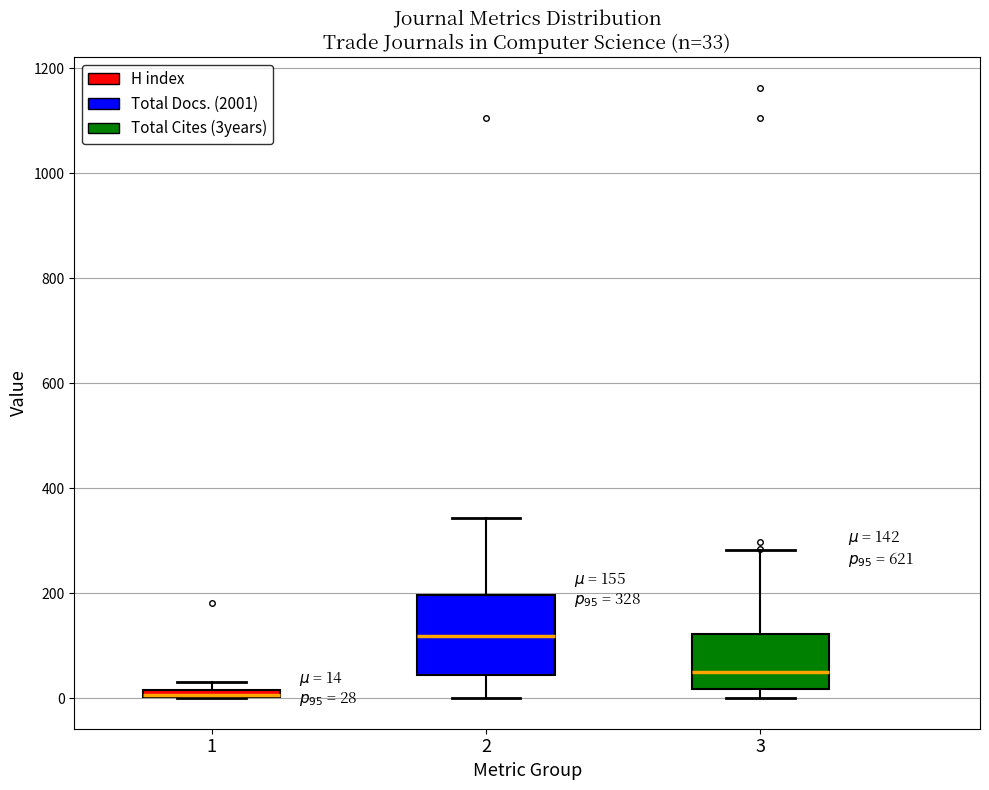

Which box is the tallest, from its lower edge to its upper edge?

2